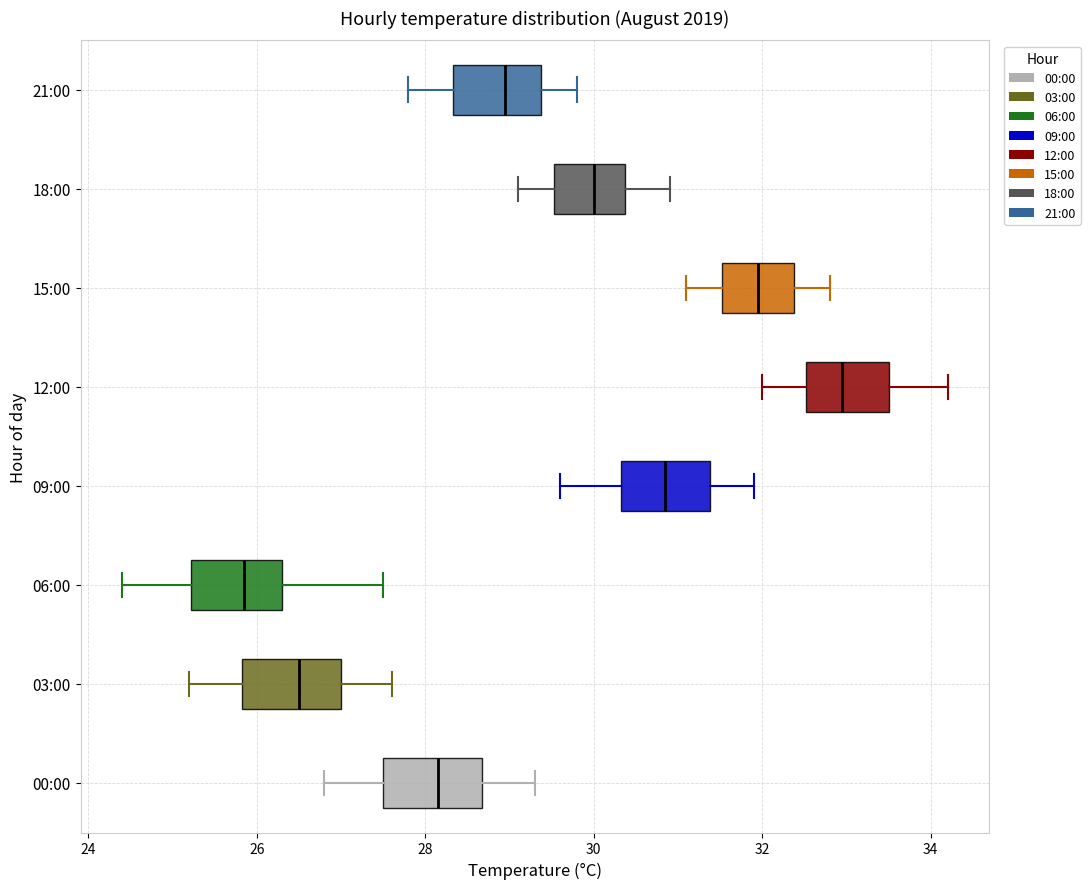

Reading bottom to top, transcribe this box plot: for each box, give where its median line is, the range the box spans, and where its two whiskers end, as read against the x-axis. The values are not printed on the chart, so give them approximately, as read against the axis.

00:00: median 28.2, box 27.6 to 28.6, whiskers 26.8 to 29.4
03:00: median 26.6, box 25.8 to 27.0, whiskers 25.2 to 27.6
06:00: median 25.8, box 25.2 to 26.4, whiskers 24.4 to 27.6
09:00: median 30.8, box 30.4 to 31.4, whiskers 29.6 to 32.0
12:00: median 33.0, box 32.6 to 33.6, whiskers 32.0 to 34.2
15:00: median 32.0, box 31.6 to 32.4, whiskers 31.2 to 32.8
18:00: median 30.0, box 29.6 to 30.4, whiskers 29.2 to 31.0
21:00: median 29.0, box 28.4 to 29.4, whiskers 27.8 to 29.8